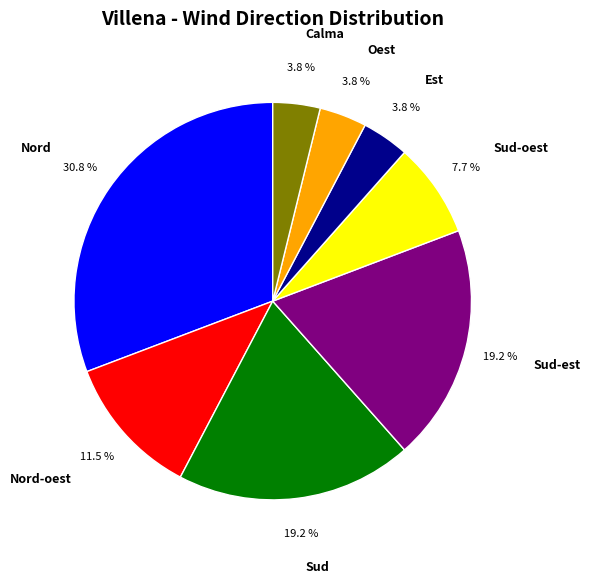

To the nearest percent, what is the difference between the Nord and Nord-oest slice percentages?

19%